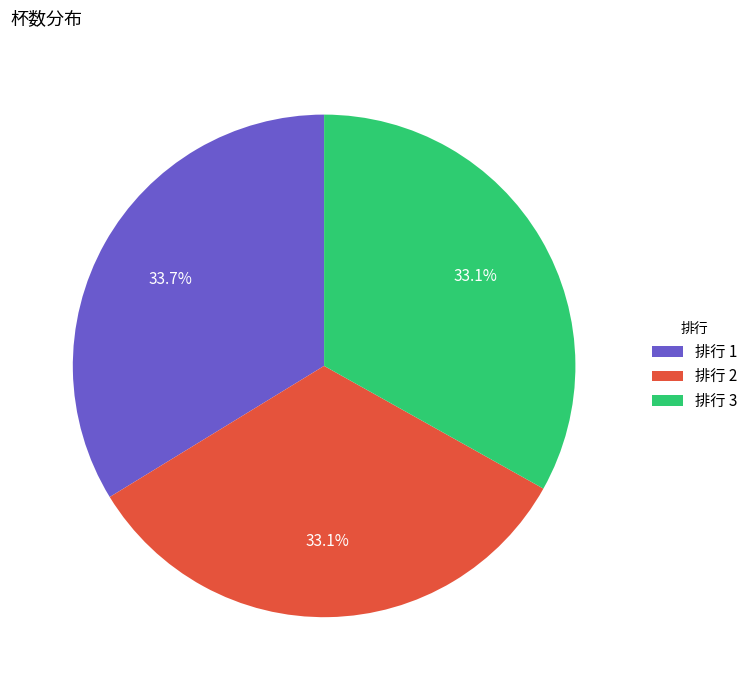

Is there any slice that represents more than half of the pie?

No